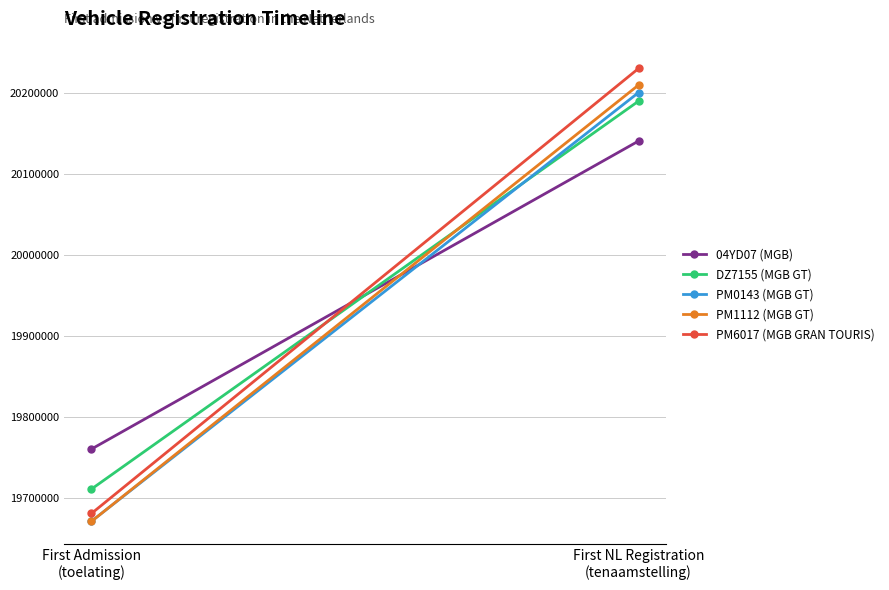

What is the label of the 2nd point from the left?

First NL Registration
(tenaamstelling)